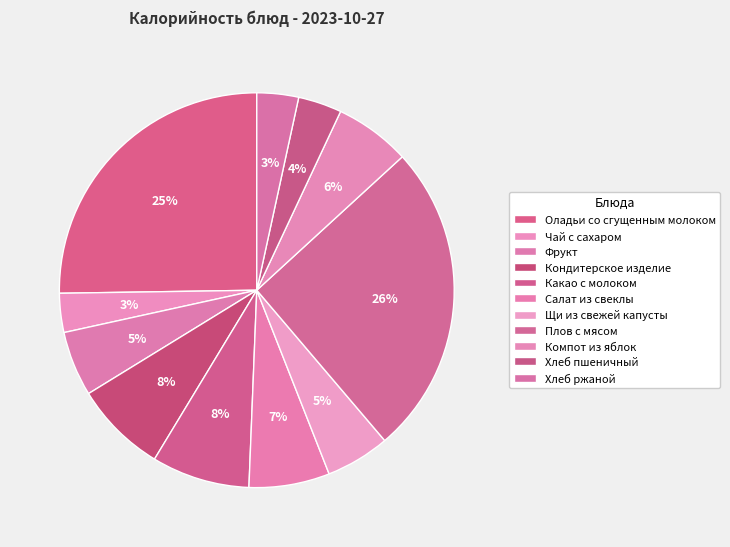

How many slices are in this pie chart?

11